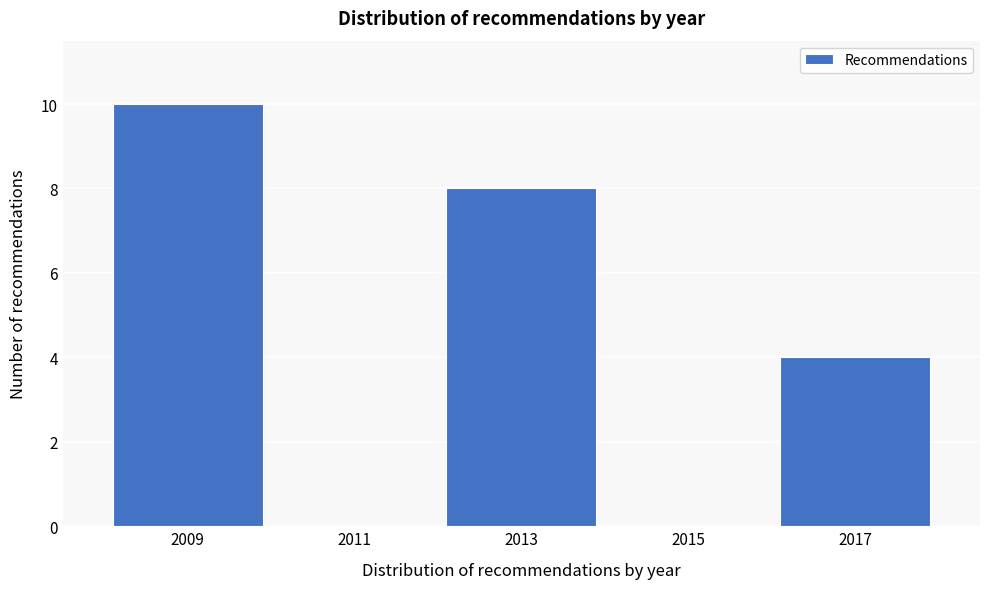

Reading right to left, what are all the values shown in this chart?

2017=4	2015=0	2013=8	2011=0	2009=10